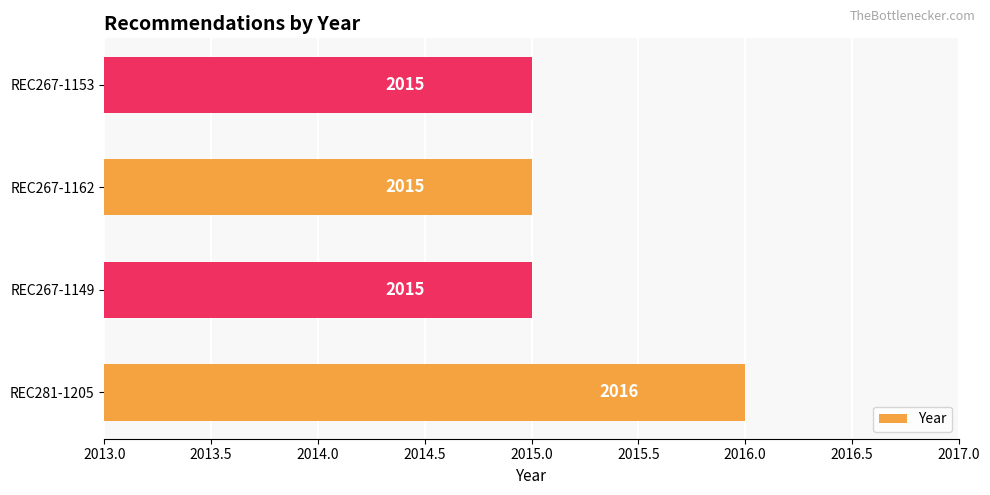

The value at REC267-1162 is 2015. True or false?

True